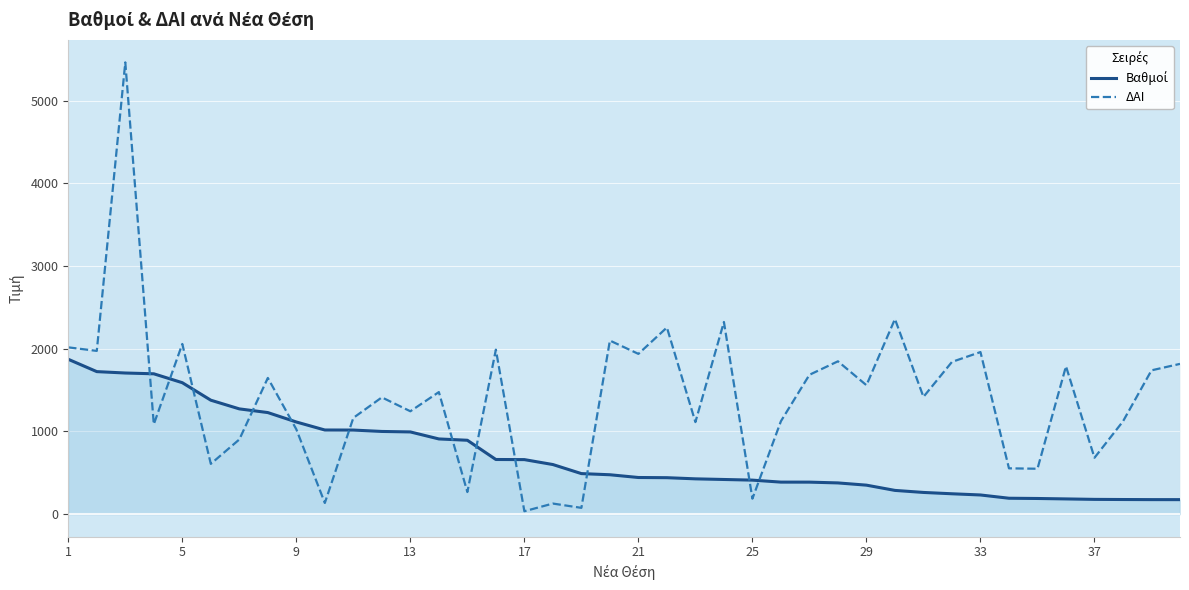

How many data points in Βαθμοί are less than 476?

20